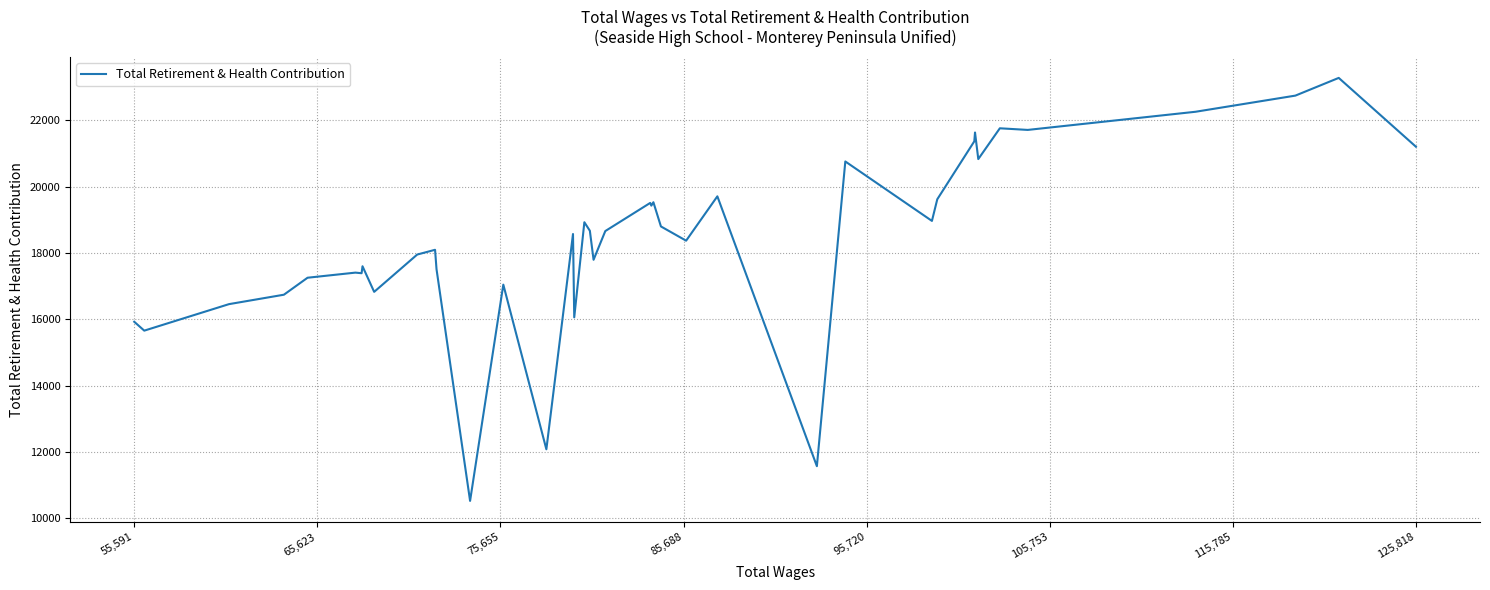

What is the difference between the maximum and minimum values?

12751